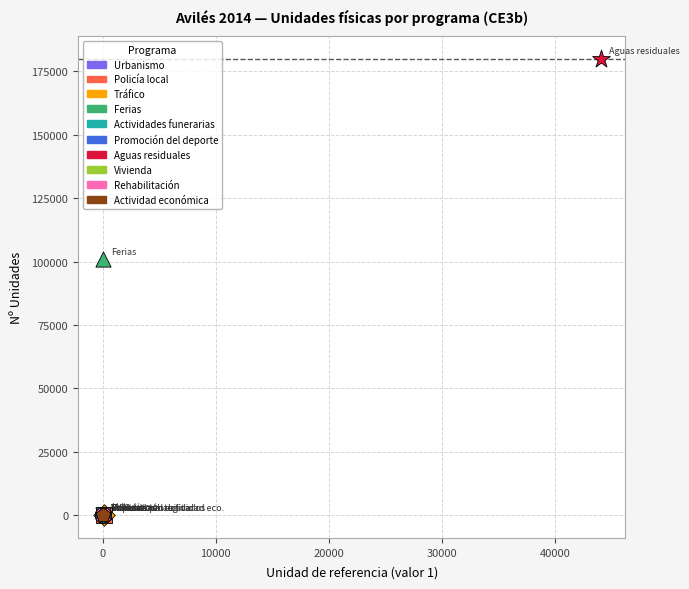

What are all the series names shown in the legend?

Urbanismo, Policía local, Tráfico, Ferias, Actividades funerarias, Promoción del deporte, Aguas residuales, Vivienda, Rehabilitación, Actividad económica